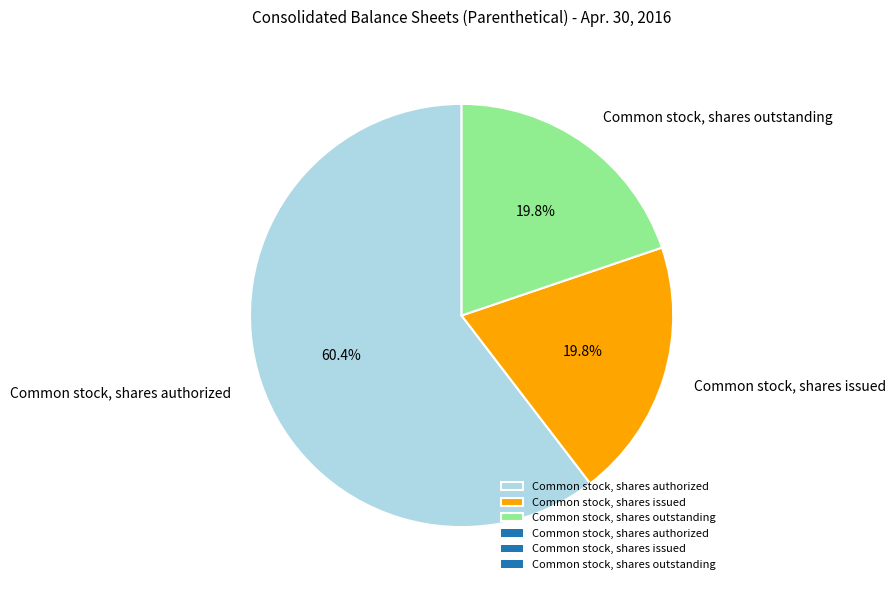

What is the largest slice in the pie chart?

Common stock, shares authorized